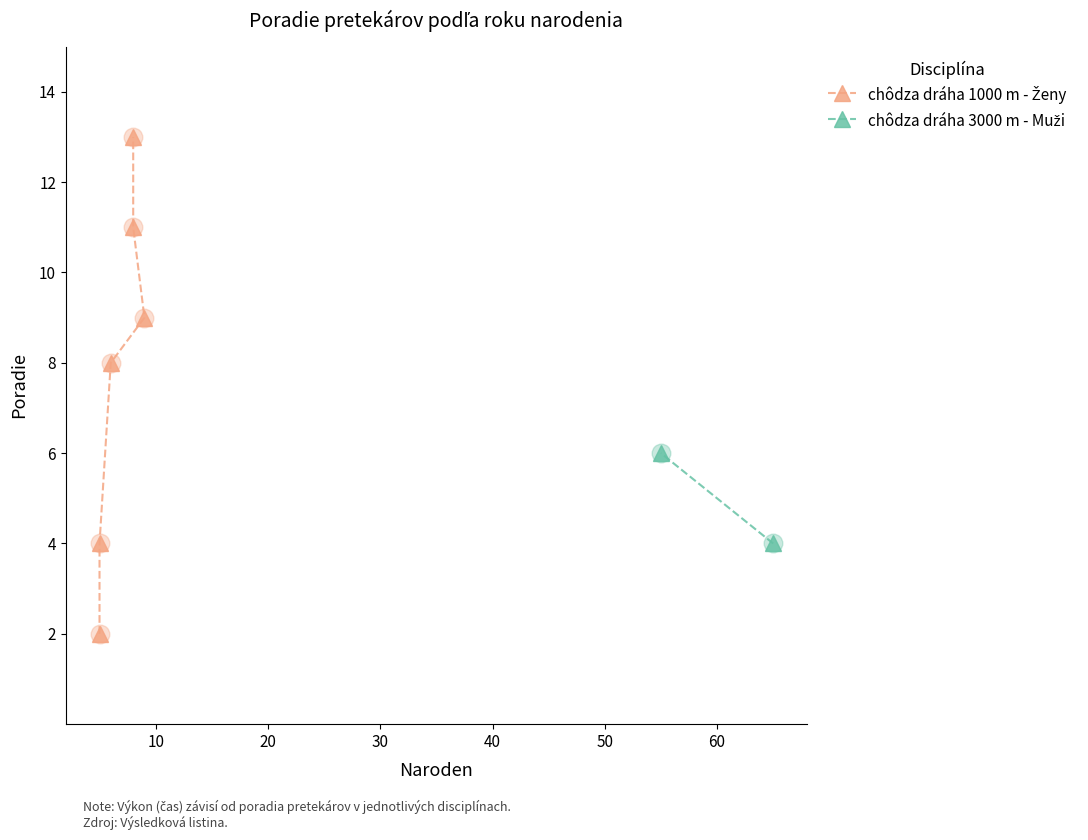

Approximately how many times larger is the value at 10 compared to 50?

0.3